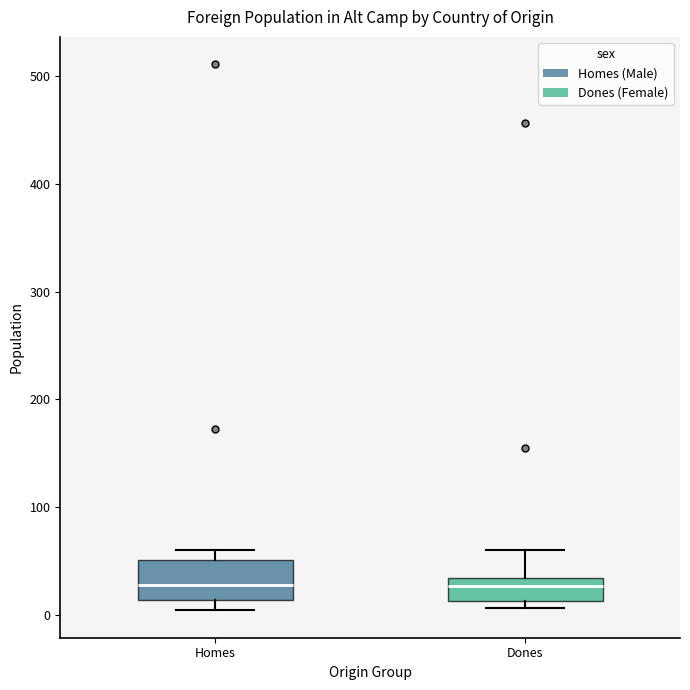

Where is the upper edge of the box for Homes on the y-axis? The values are not printed on the chart, so give them approximately, as read against the axis.

50